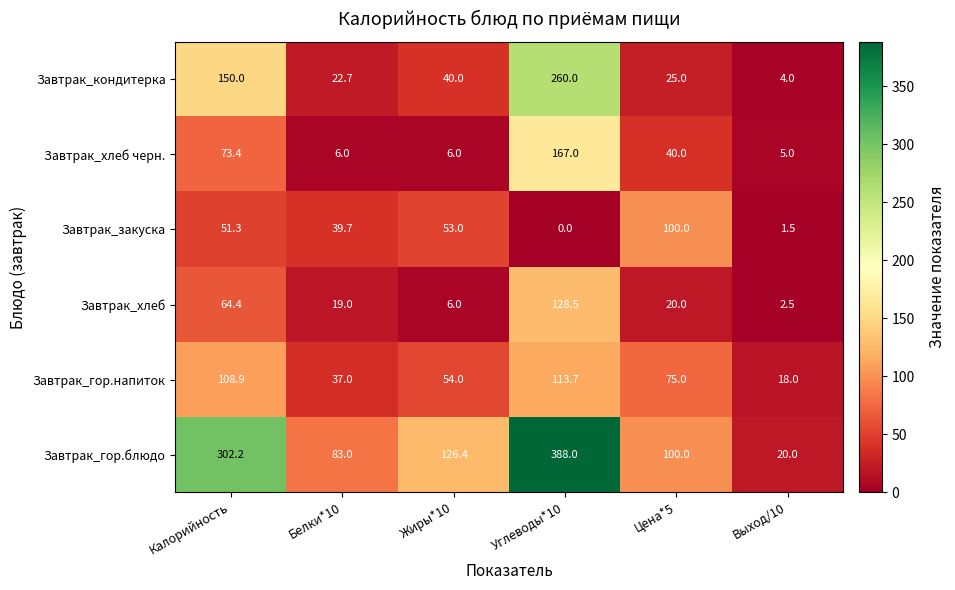

What is the average value of the Завтрак_гор.напиток series?

67.8